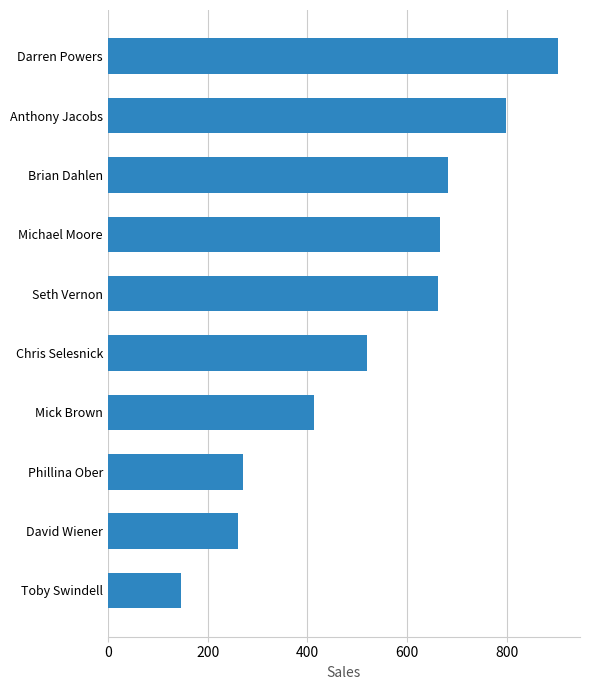

Reading bottom to top, what are all the values shown in this chart?

Toby Swindell=147	David Wiener=262	Phillina Ober=271	Mick Brown=414	Chris Selesnick=519	Seth Vernon=662	Michael Moore=667	Brian Dahlen=682	Anthony Jacobs=799	Darren Powers=902